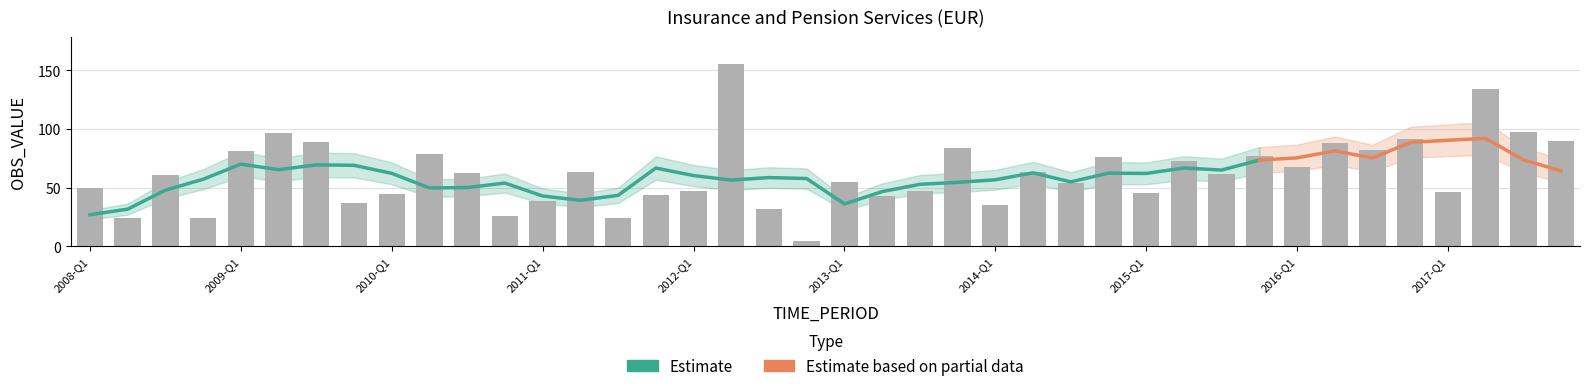

Reading right to left, list all the values displayed in this chart.

90.0	97.5	134.1	46.7	91.8	82.0	88.1	67.6	77.2	62.0	72.6	45.5	76.4	54.1	63.1	35.5	84.0	46.8	43.0	54.8	4.4	31.4	155.0	47.3	44.0	23.8	63.4	38.6	26.2	62.4	78.9	44.2	36.8	88.6	96.6	80.8	23.8	60.4	24.1	50.1